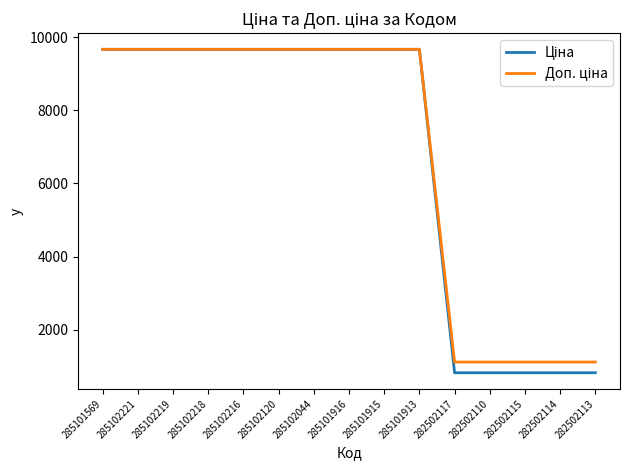

What is the smallest value displayed?

823.9